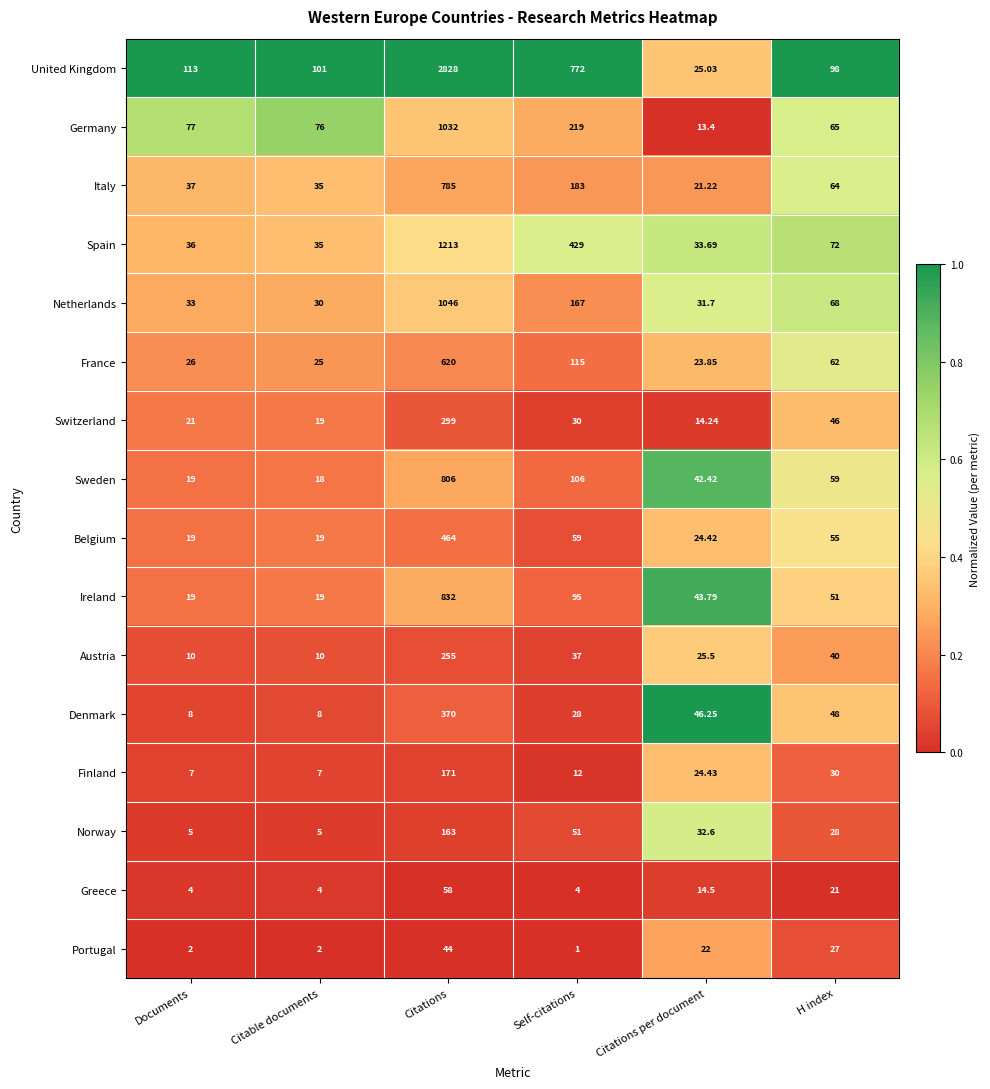

At which label does Austria reach its peak?

Citations